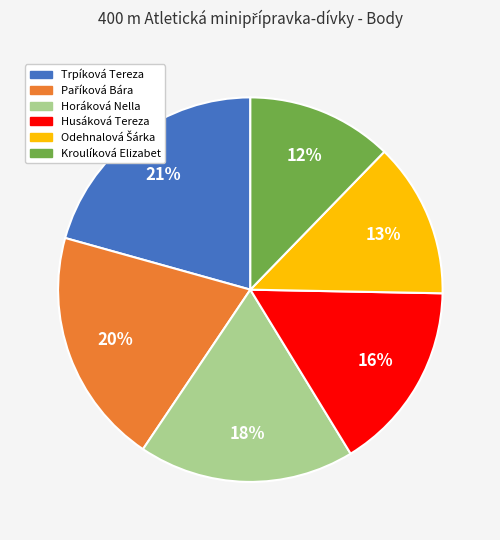

Is Horáková Nella the majority of the pie?

No